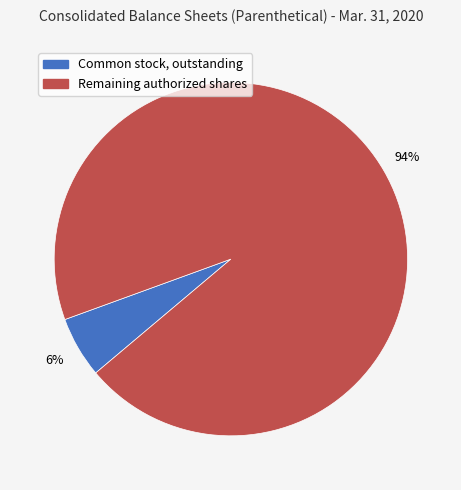

What is the majority slice?

Remaining authorized shares